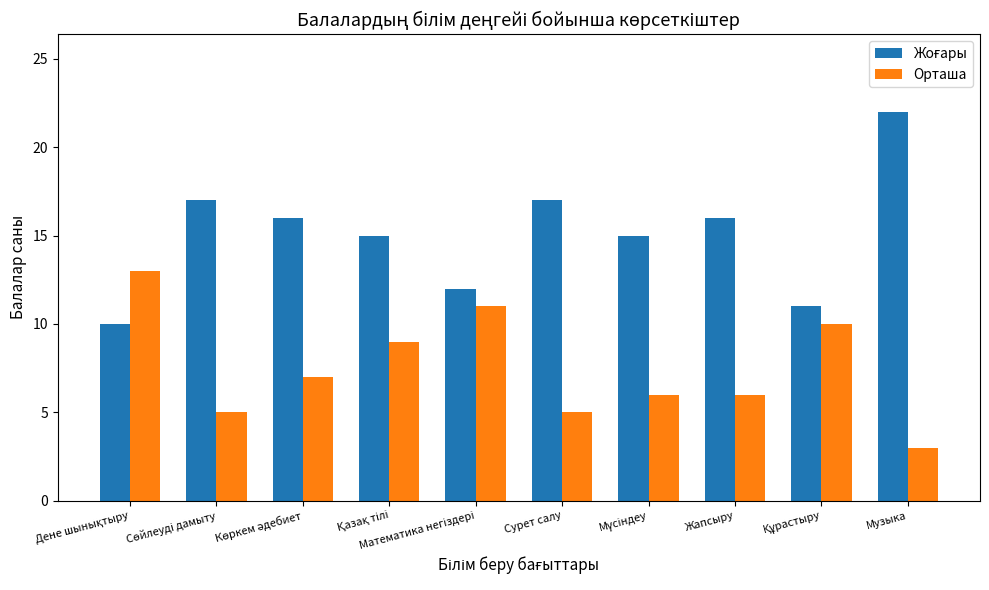

What is the smallest value displayed?

3